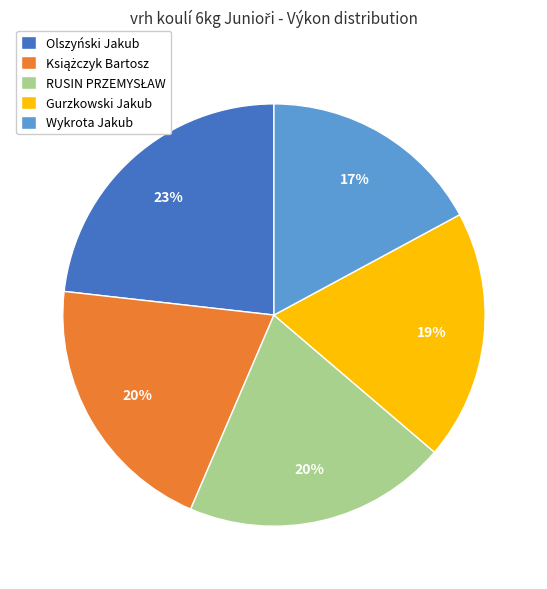

Count the number of slices in the pie.

5